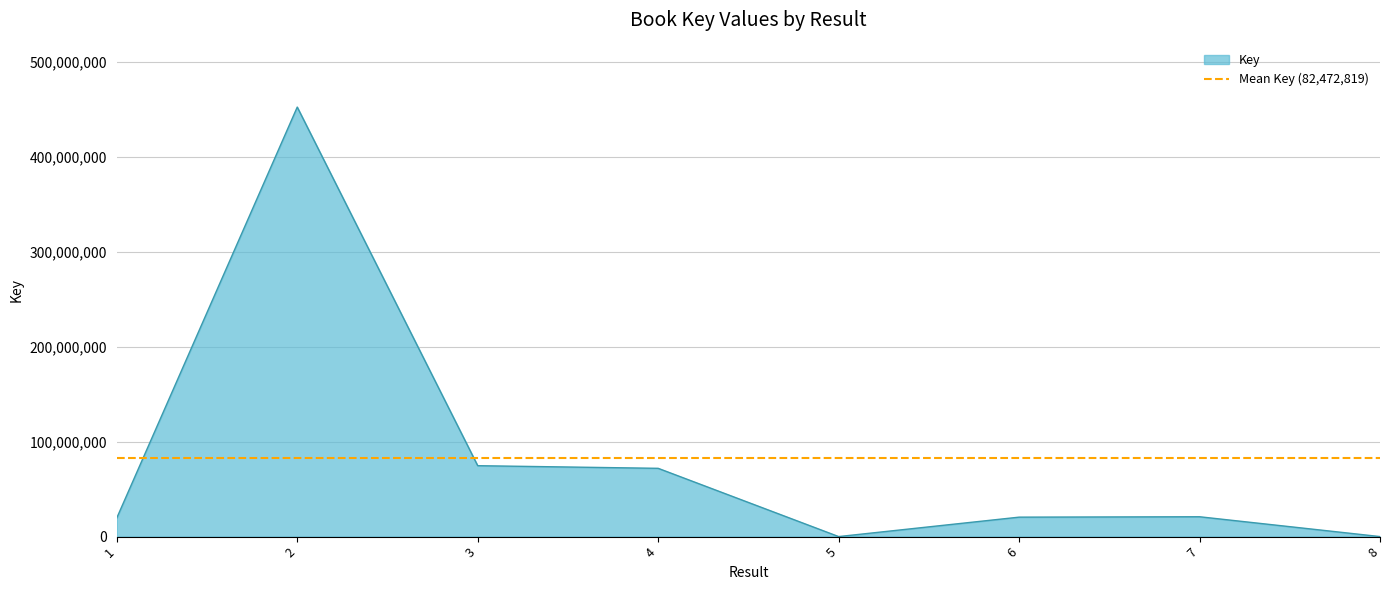

At which category does the data reach its first local valley?

5